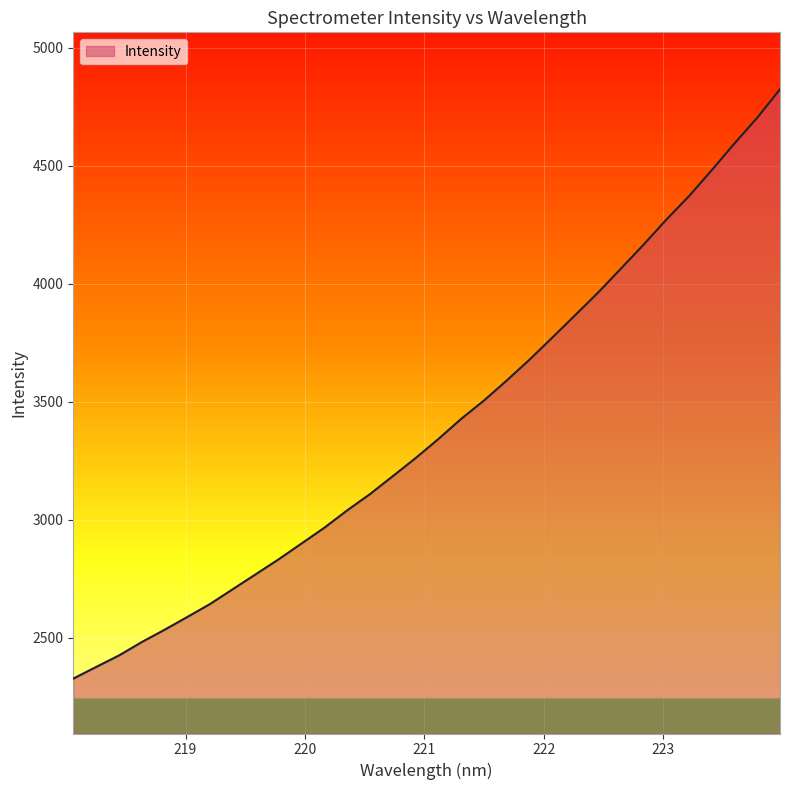

What is the minimum value shown in the chart?

2327.1